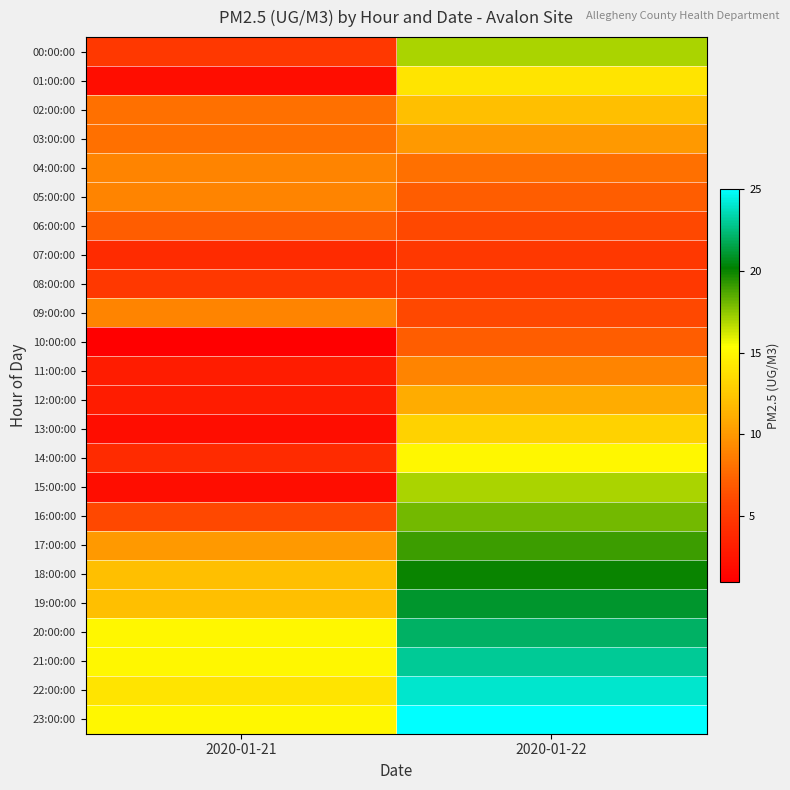

Which has a higher value, 2020-01-21 or 2020-01-22?

2020-01-22